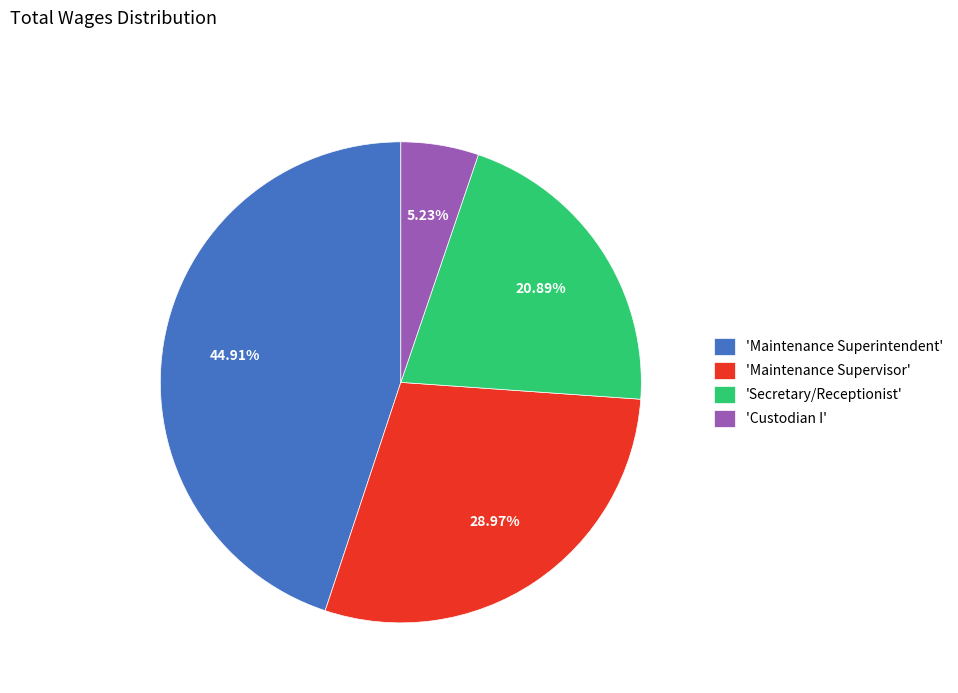

Which category has the smallest portion of the pie?

'Custodian I'